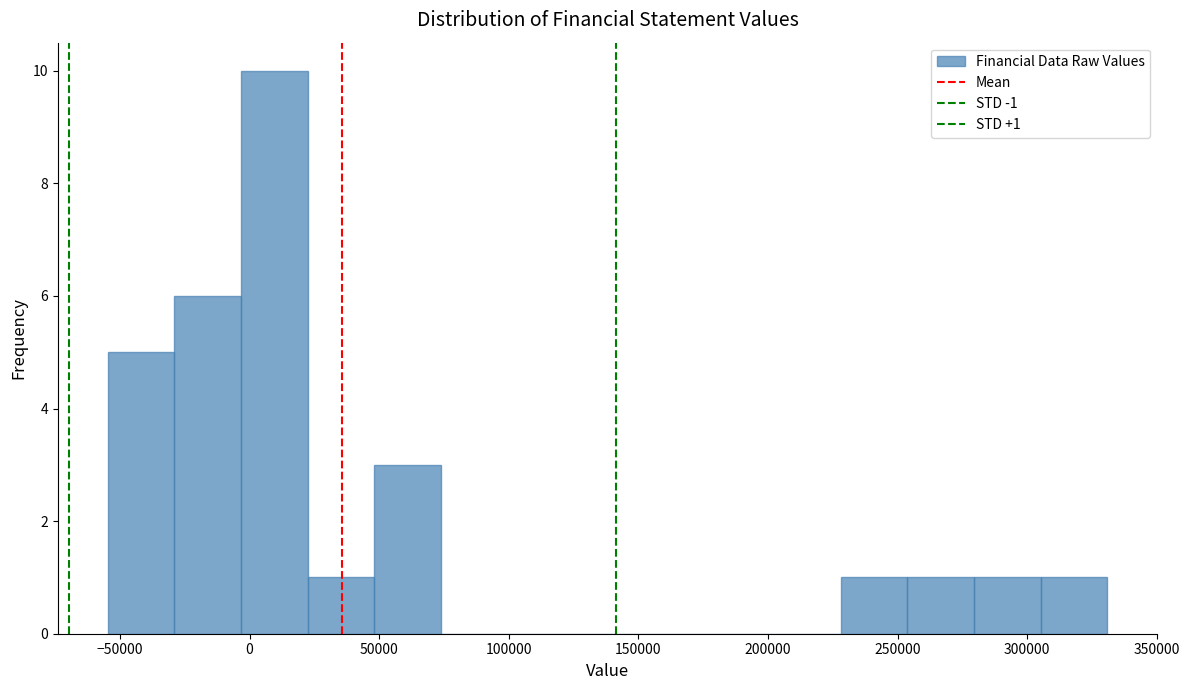

Which range on the x-axis has the tallest bar?

-5000 to 20000